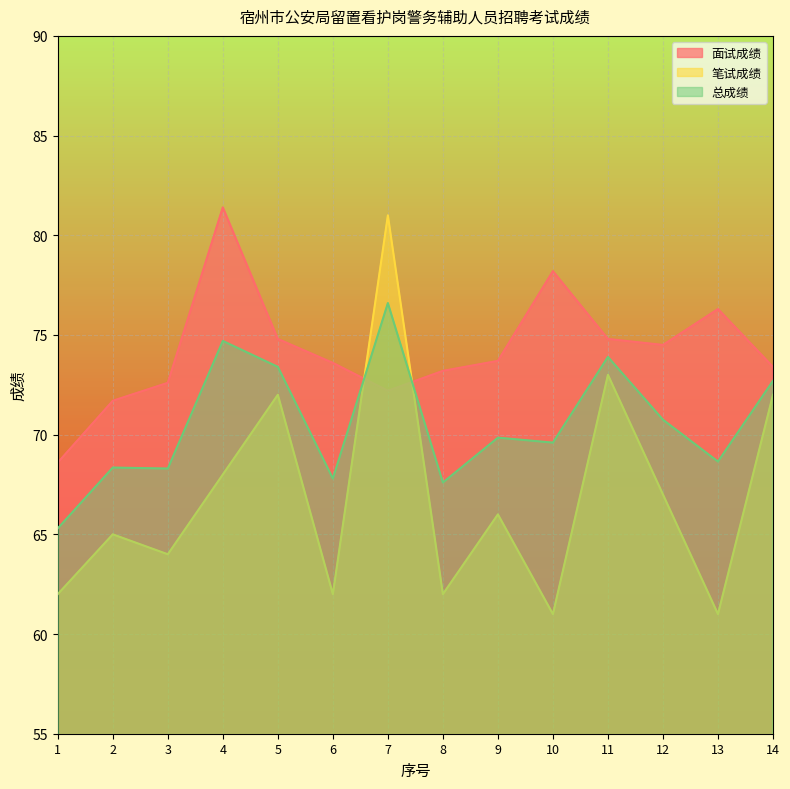

Reading left to right, what are all the values shown in this chart?

面试成绩: 68.6	71.7	72.6	81.4	74.8	73.6	72.2	73.2	73.7	78.2	74.8	74.5	76.3	73.4
笔试成绩: 62.0	65.0	64.0	68.0	72.0	62.0	81.0	62.0	66.0	61.0	73.0	67.0	61.0	72.0
总成绩: 65.3	68.3	68.3	74.7	73.4	67.8	76.6	67.6	69.8	69.6	73.9	70.8	68.7	72.7